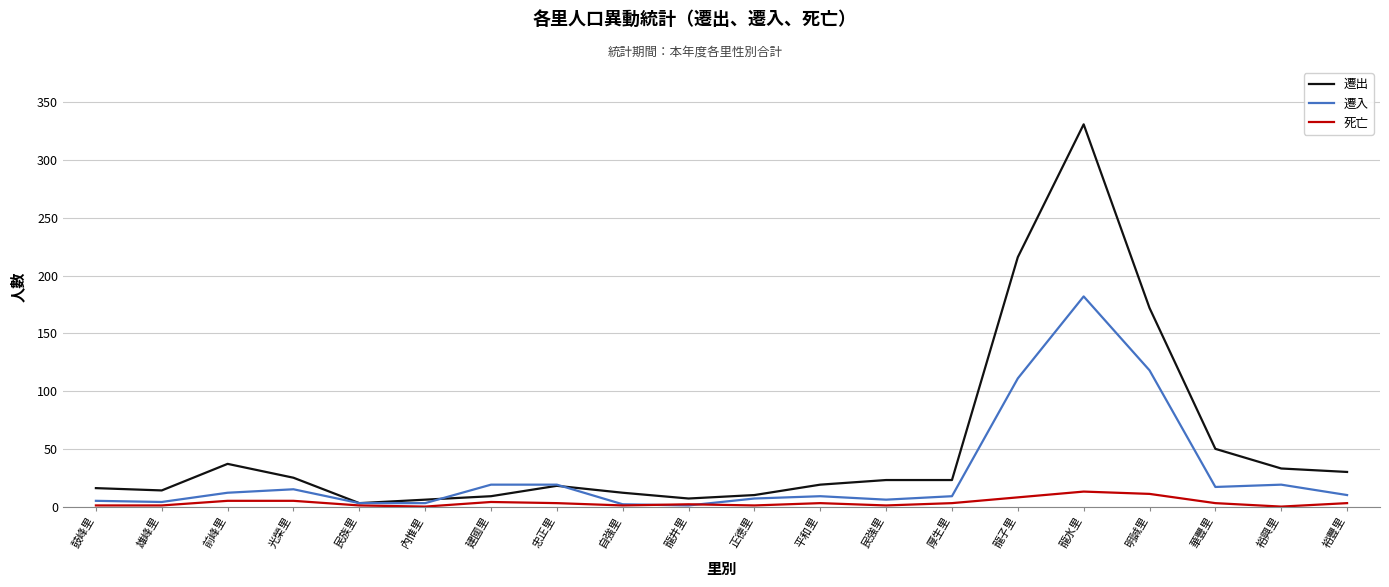

List the series in order of their overall mean, highest first.

遷出, 遷入, 死亡